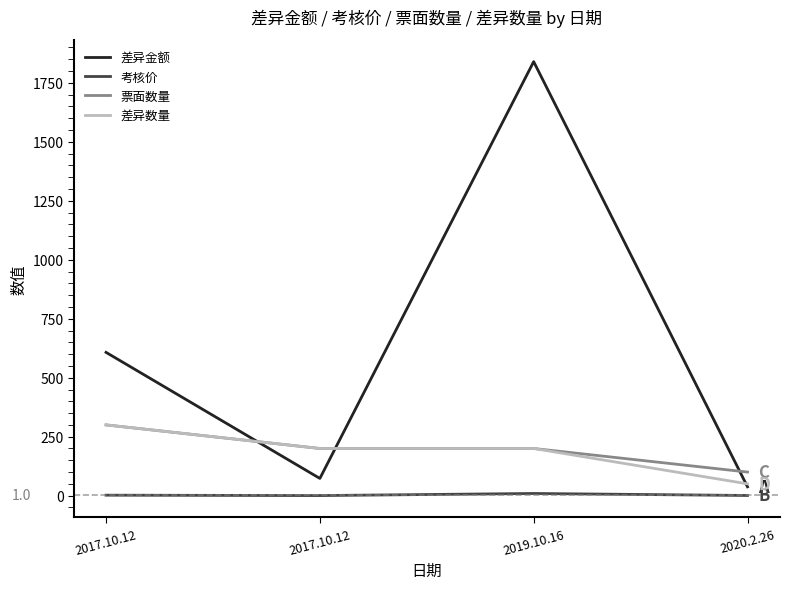

Rank the series at 2017.10.12 from highest to lowest value.

差异金额, 票面数量, 差异数量, 考核价